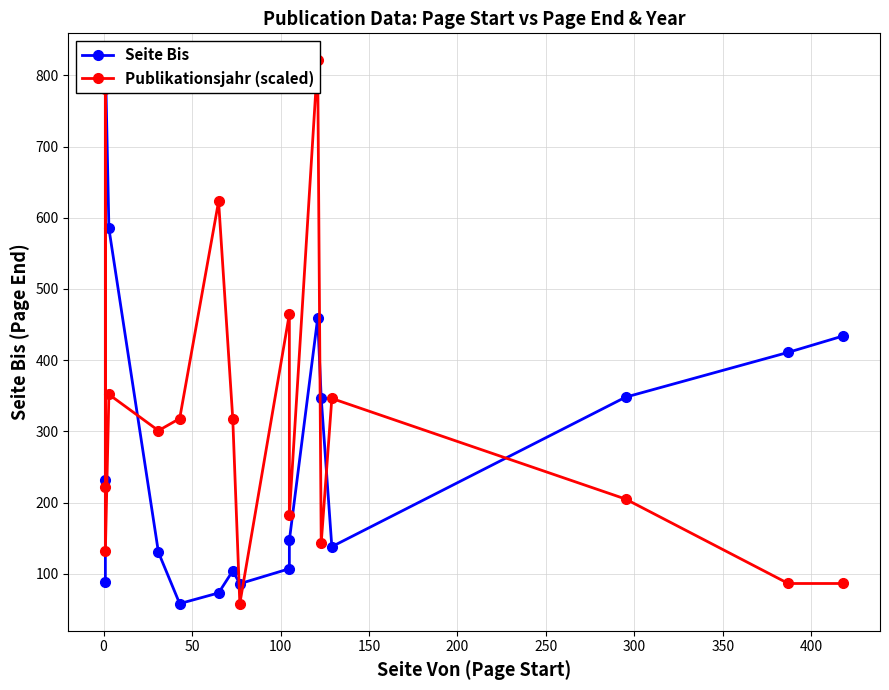

What position from the left is 100?

4